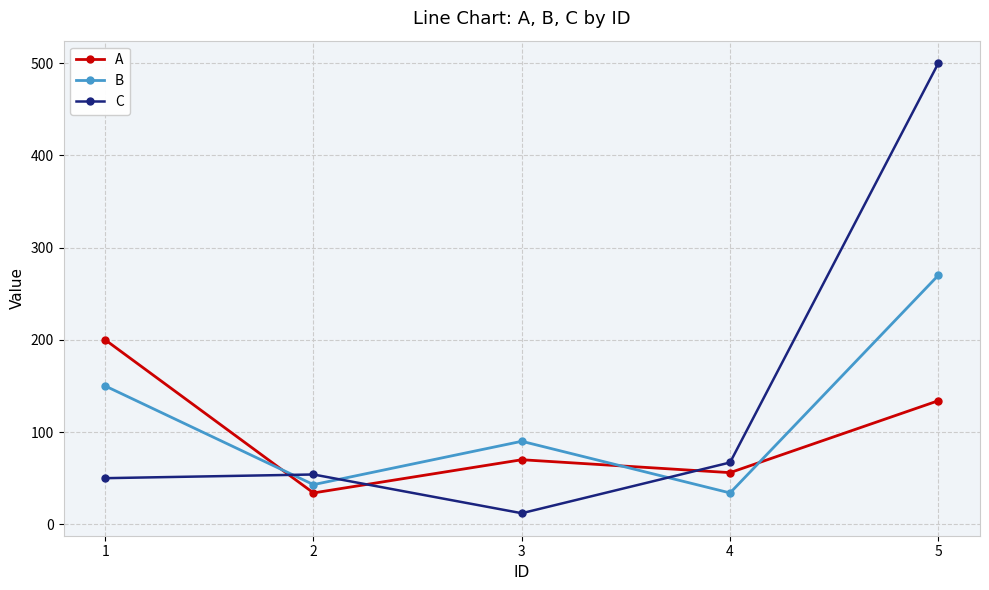

What is the value of the C point at the 3rd from the left?

12